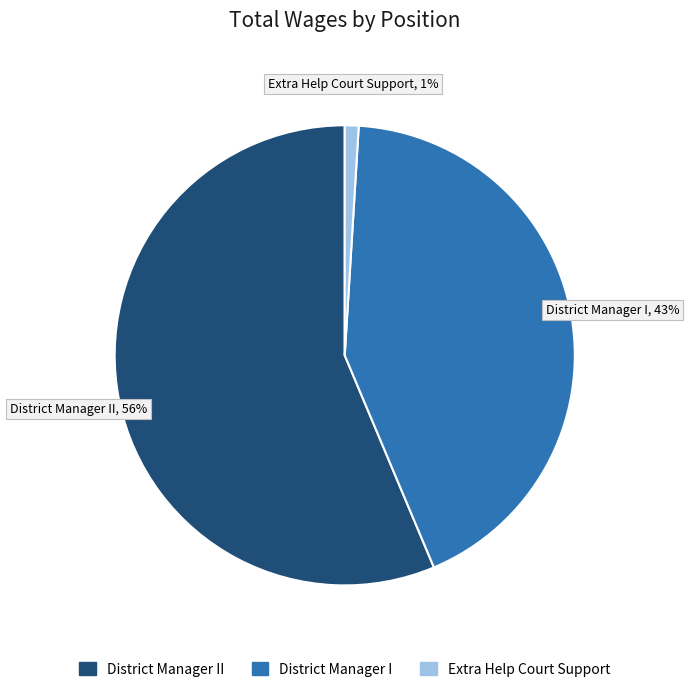

Which slice is the largest?

District Manager II